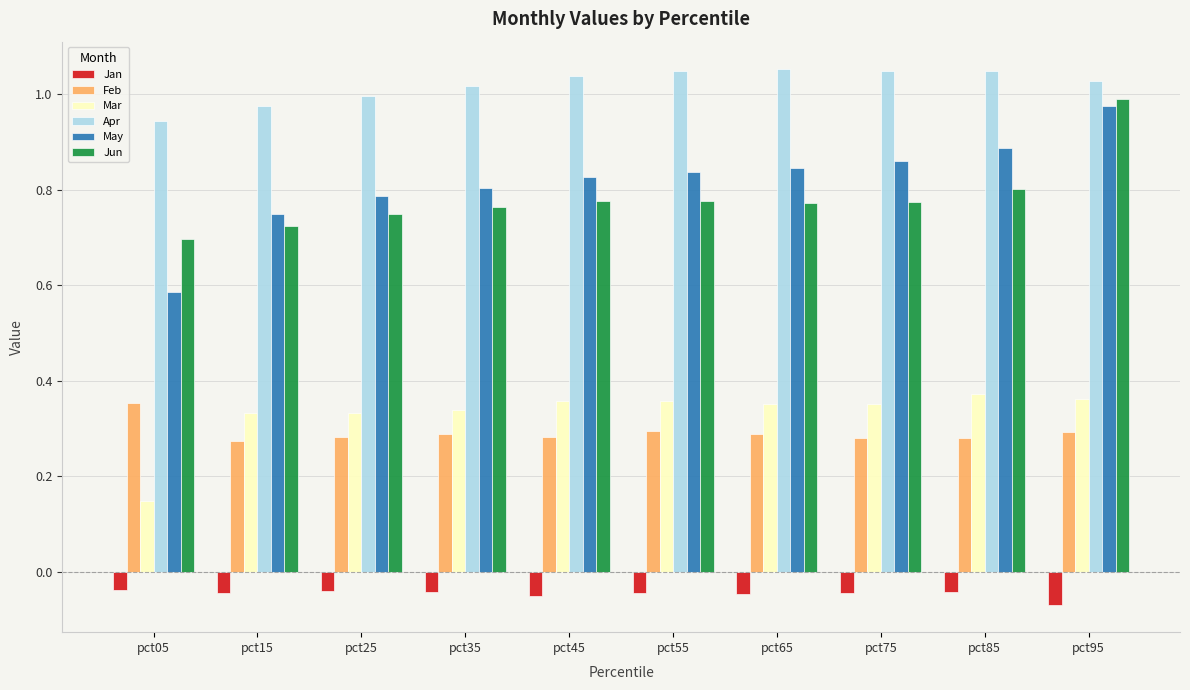

Where is May nearest to the value 0?

pct05